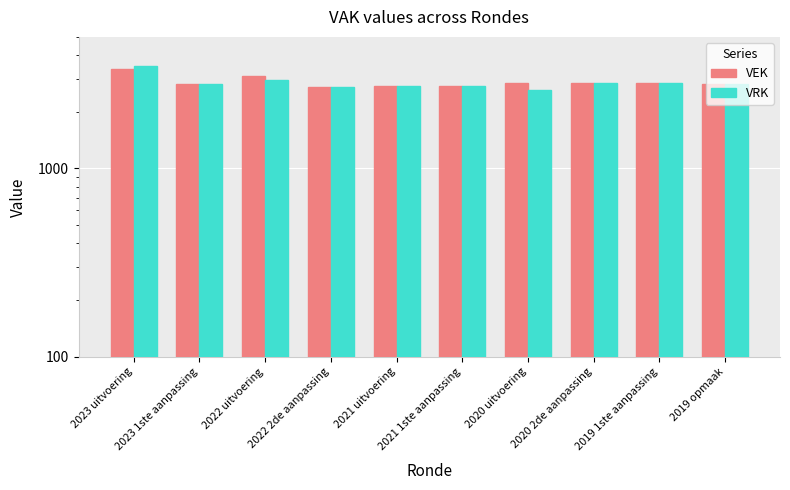

What is the value of the VRK bar at the 8th from the left?

2834